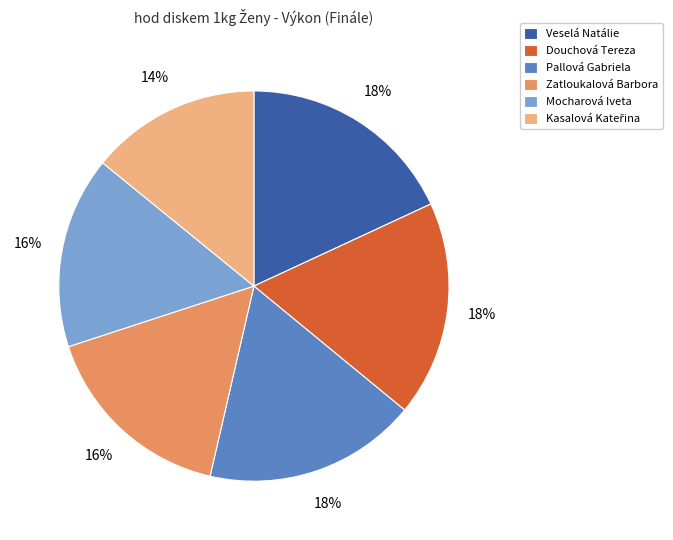

How many segments does this pie chart have?

6